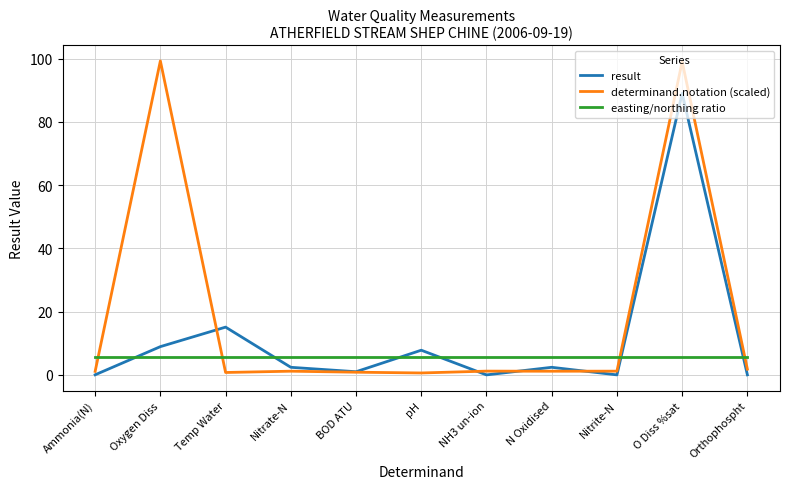

Where is the first local maximum for result?

Temp Water